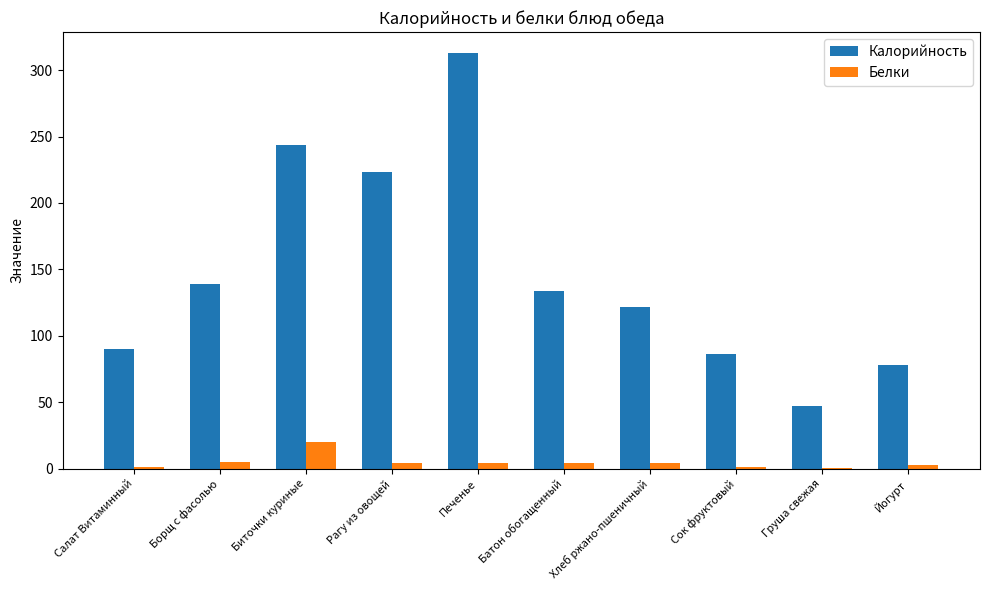

Is it true that Калорийность equals 313.0 at Печенье?

True